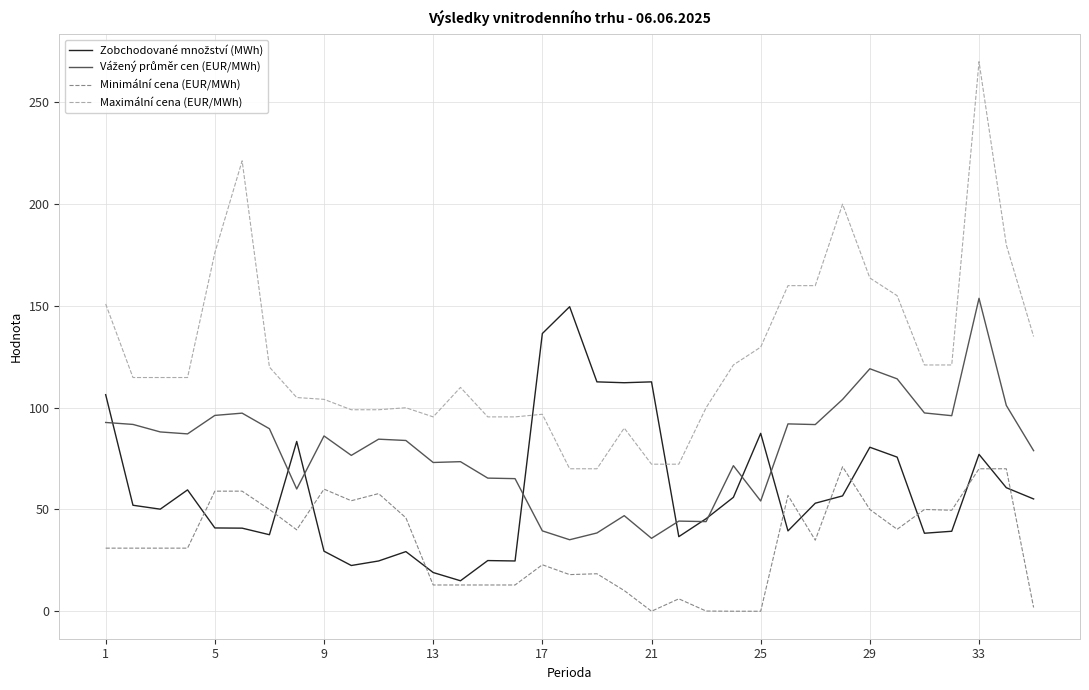

What is the greatest value displayed?

270.0